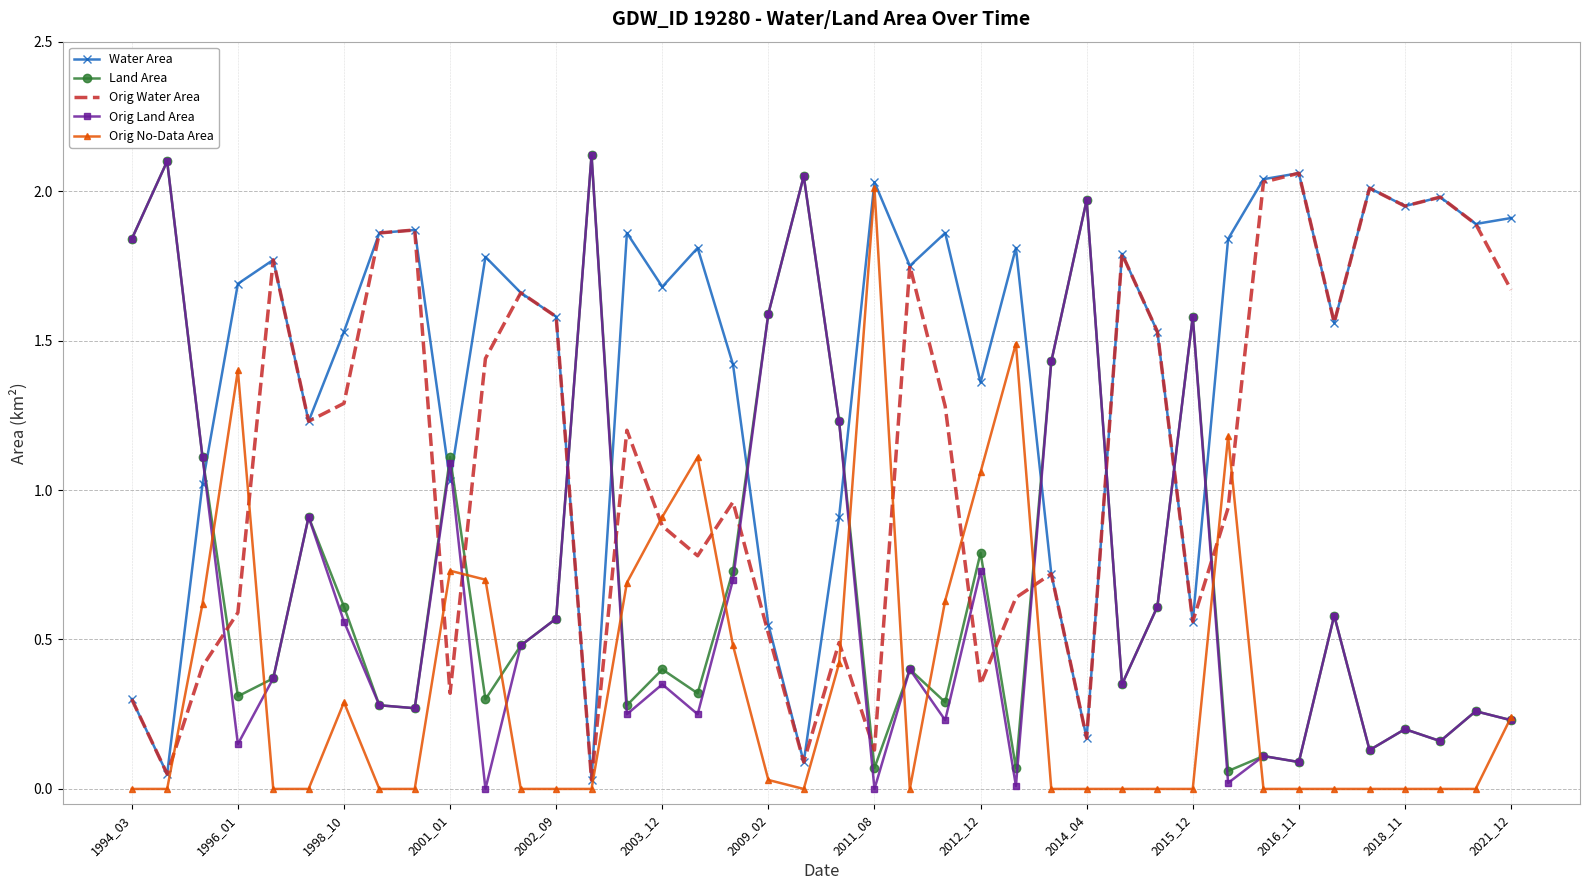

What are all the series names shown in the legend?

Water Area, Land Area, Orig Water Area, Orig Land Area, Orig No-Data Area